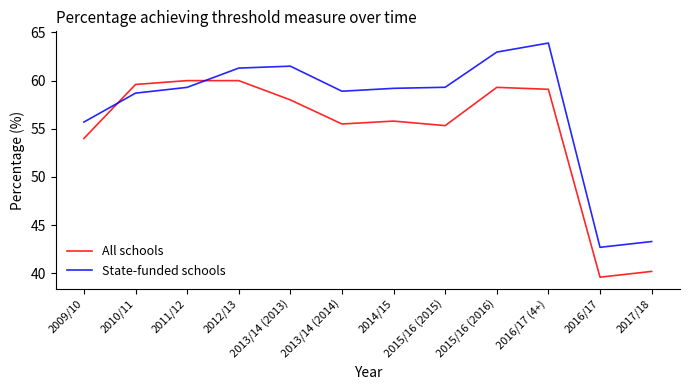

Count the number of data series in this chart.

2